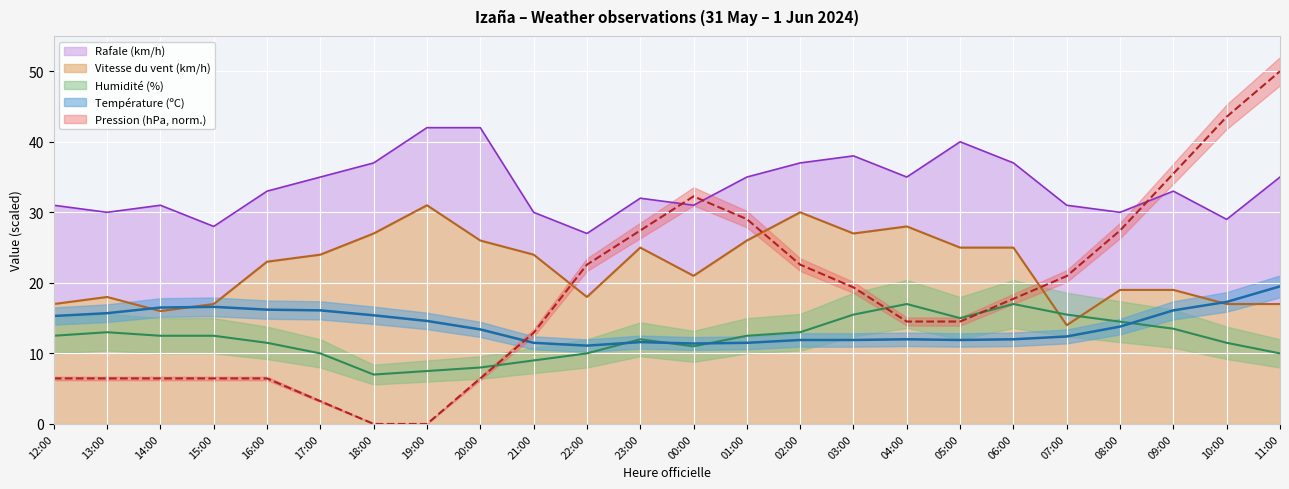

Where is the first local maximum for Humidité (%)?

13:00